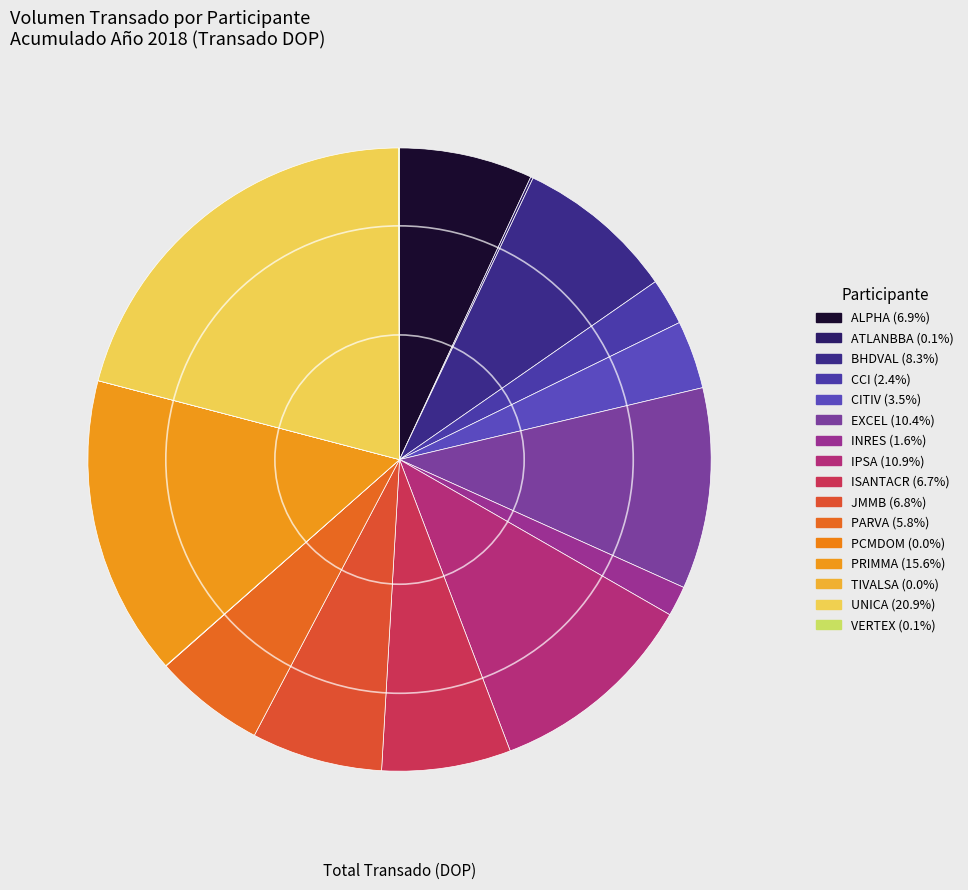

To the nearest percent, what portion does CCI represent?

2%